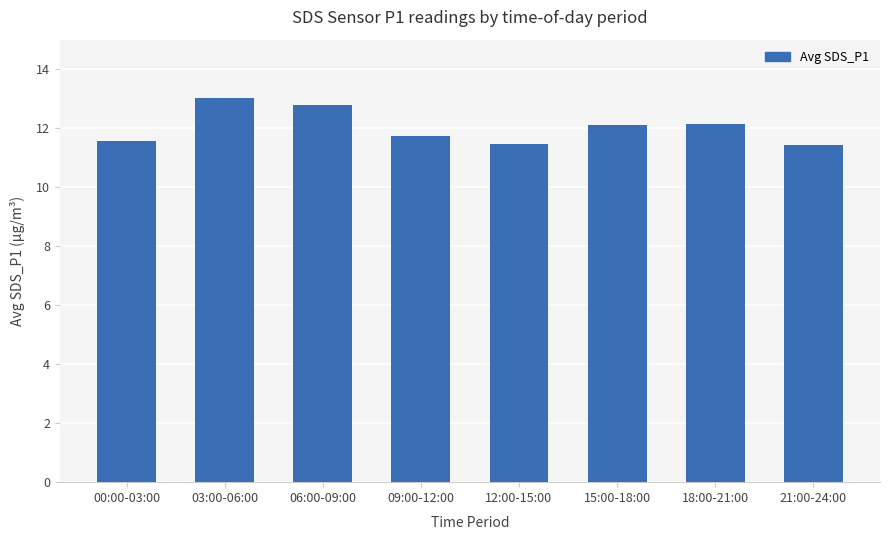

Does the chart contain any negative values?

No